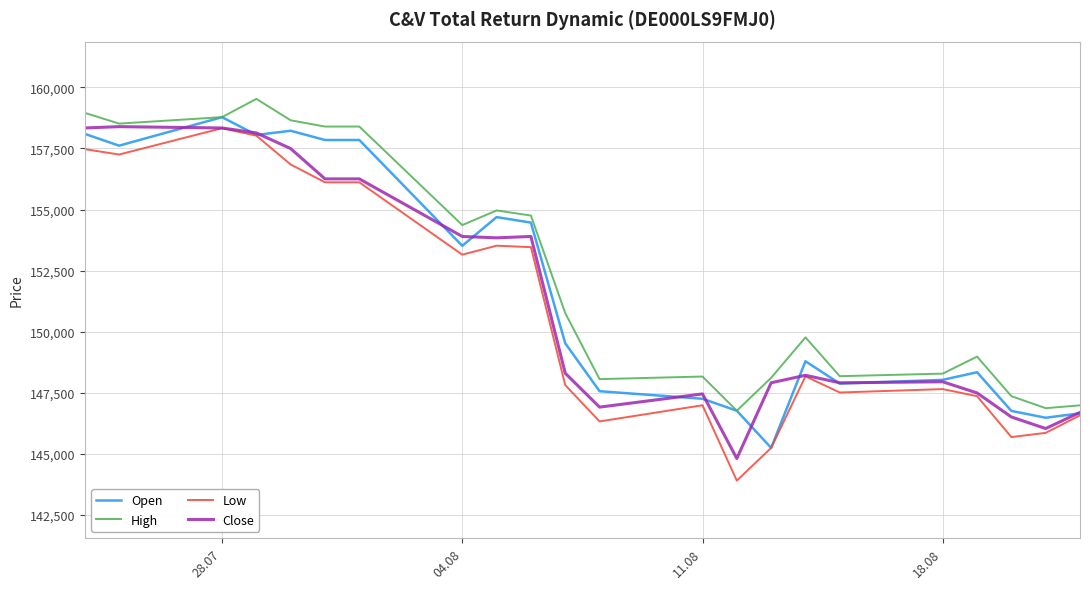

True or false: Low and High intersect in this chart.

False